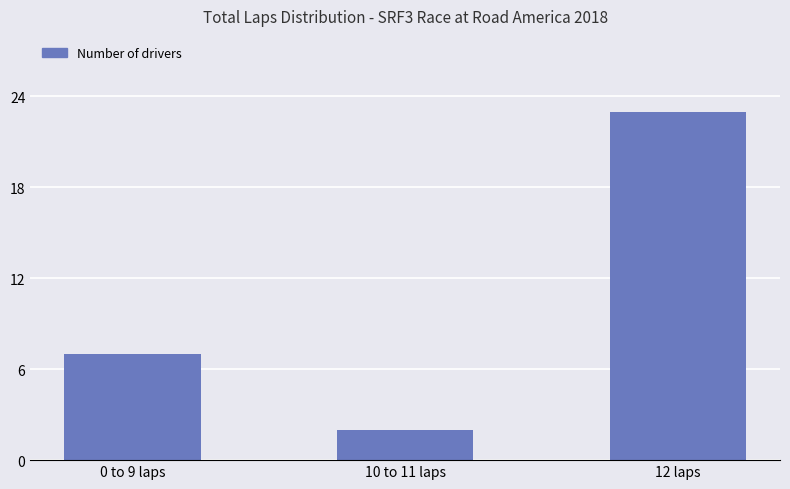

How many data points does each series have?

3